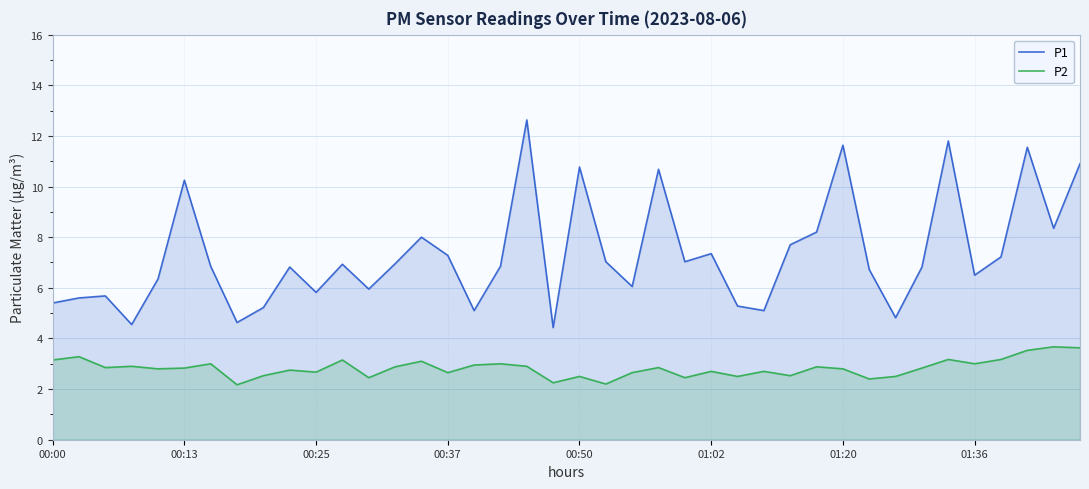

Does the chart display data point markers on the line(s)?

No